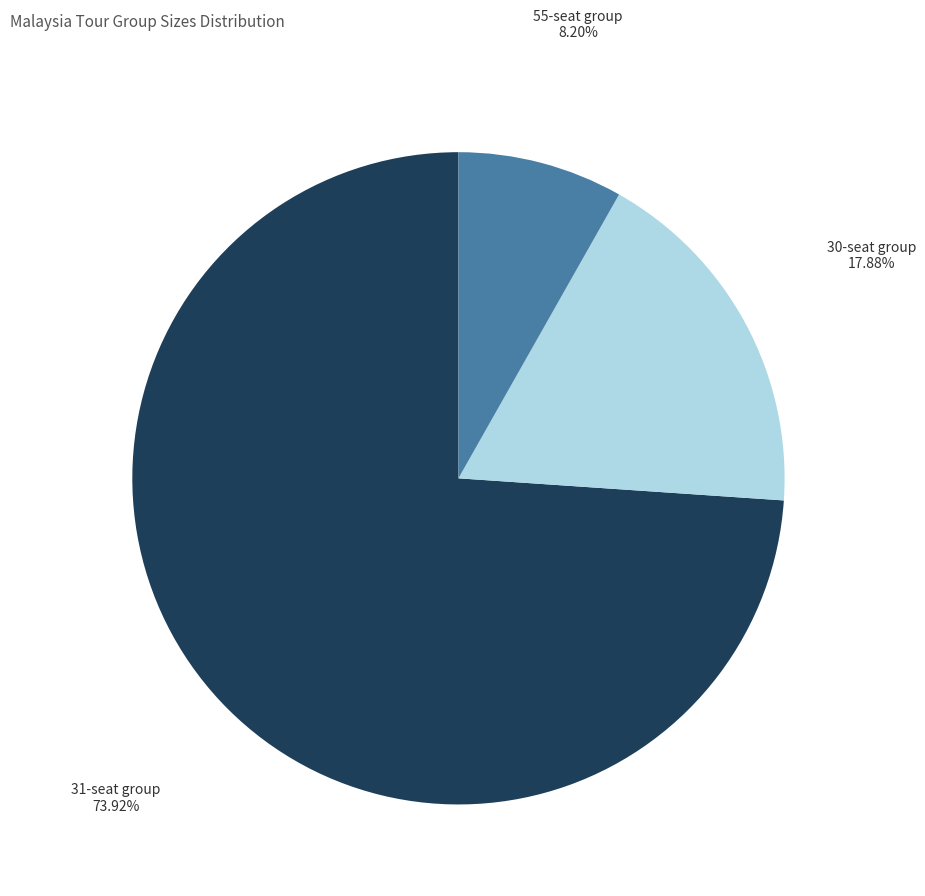

Is the sum of 30-seat group and 31-seat group greater than half?

Yes